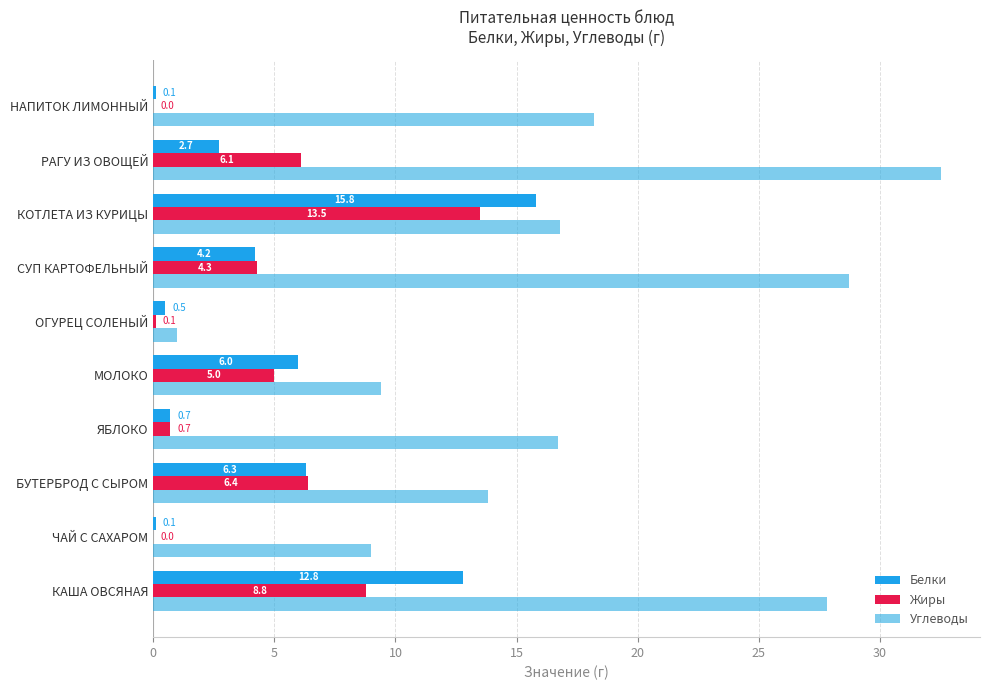

Count the number of categories in the chart.

10